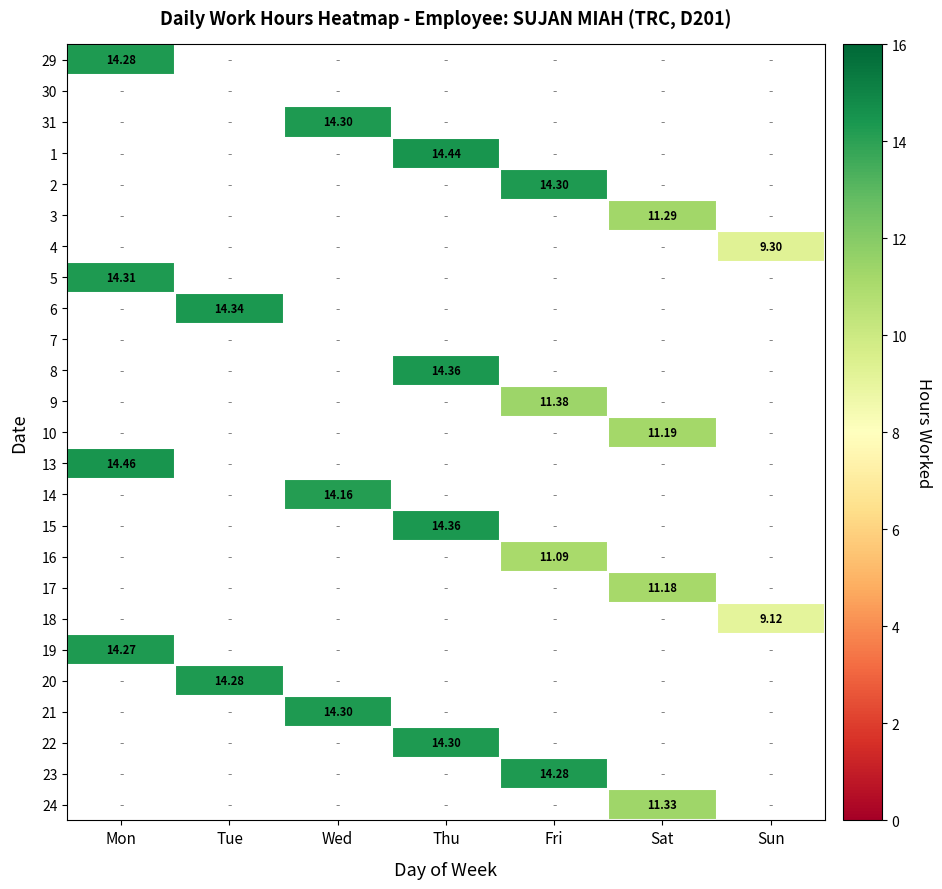

At which category does the chart reach its minimum across all series?

Sun